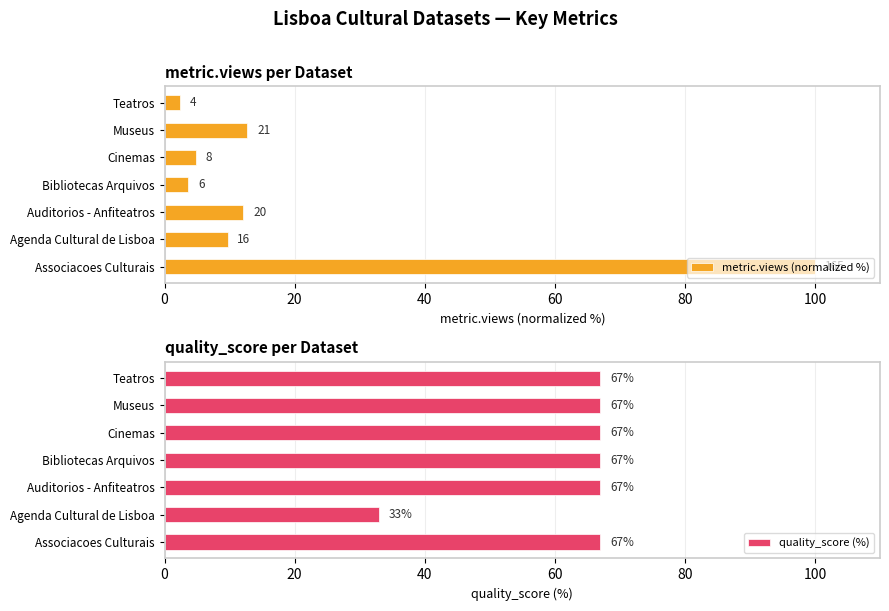

Rank the series by their maximum value, from lowest to highest.

quality_score (%), metric.views (normalized %)